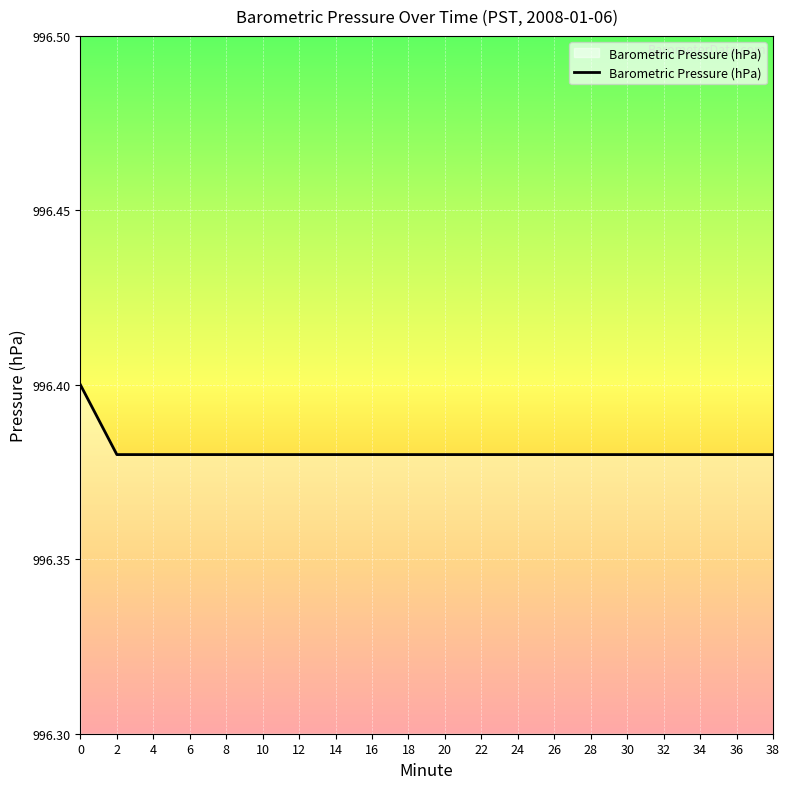

What is the ratio of the value at 16 to the value at 2?

1.0